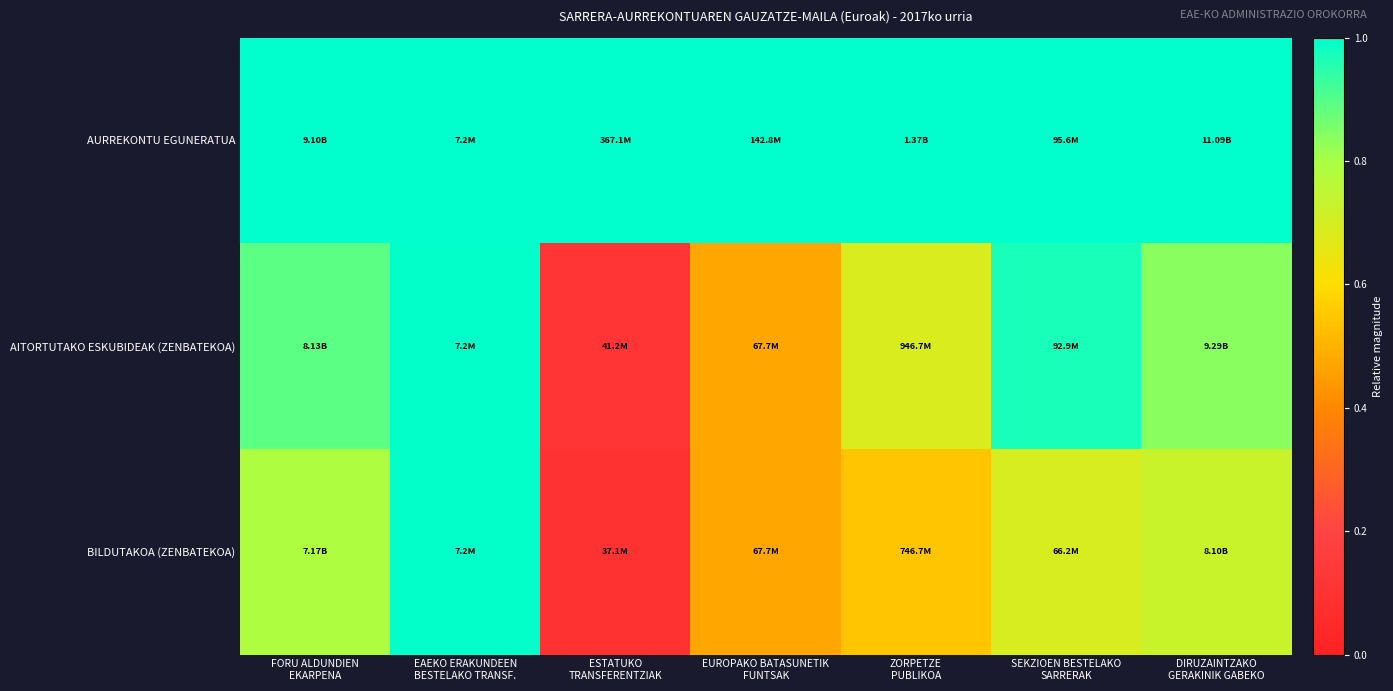

At how many categories does at least one series exceed 0?

7